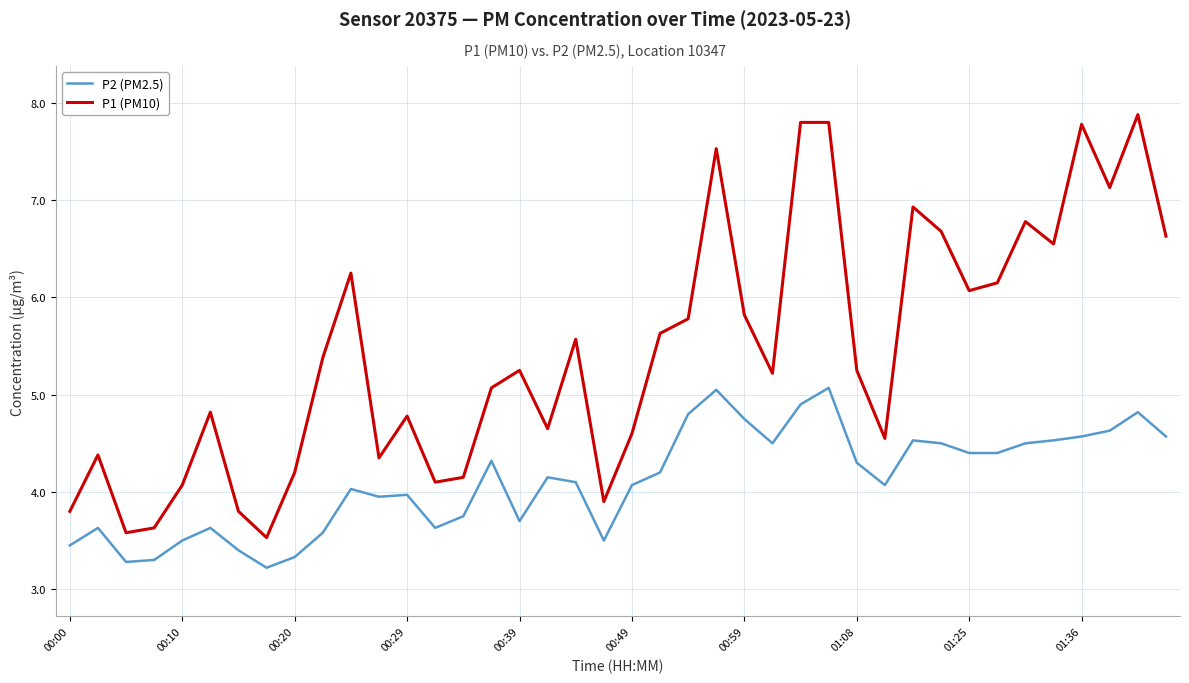

Rank the series by their maximum value, from highest to lowest.

P1 (PM10), P2 (PM2.5)